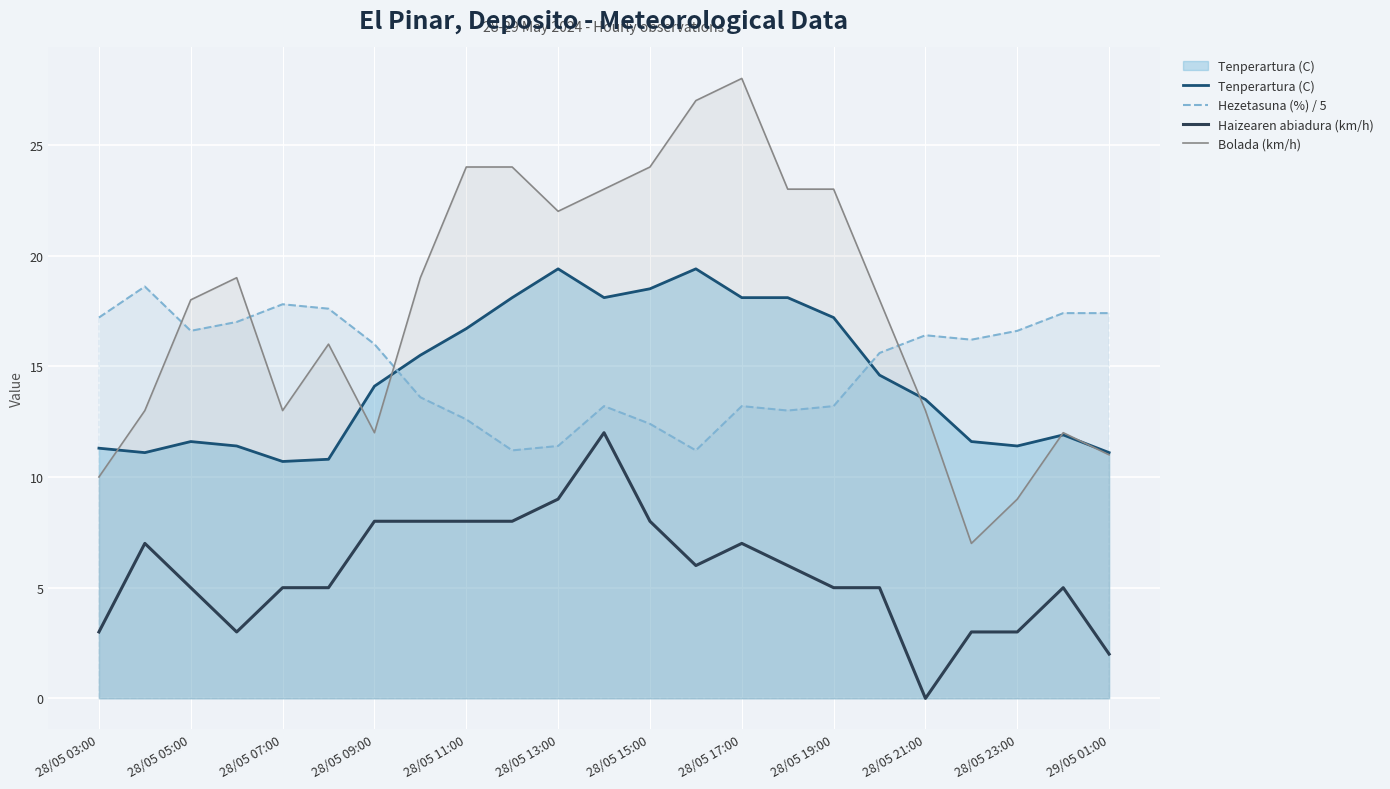

The Haizearen abiadura (km/h) series shows 8.5 at 28/05 07:00. True or false?

False